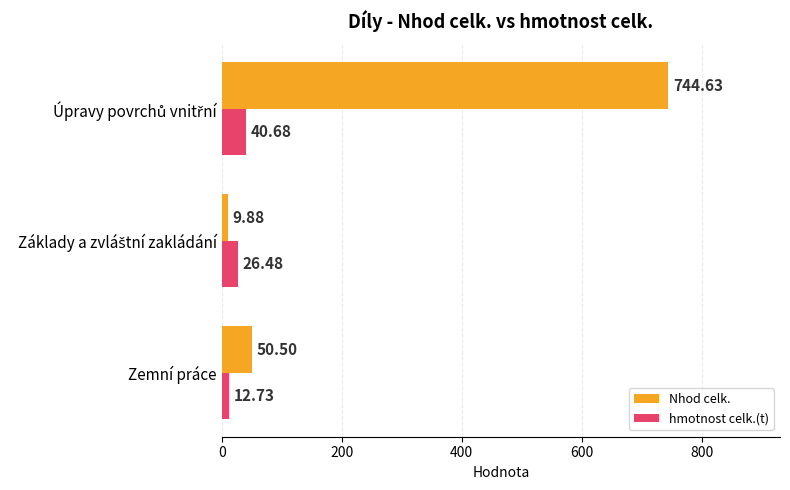

What is the maximum value for Nhod celk.?

744.6